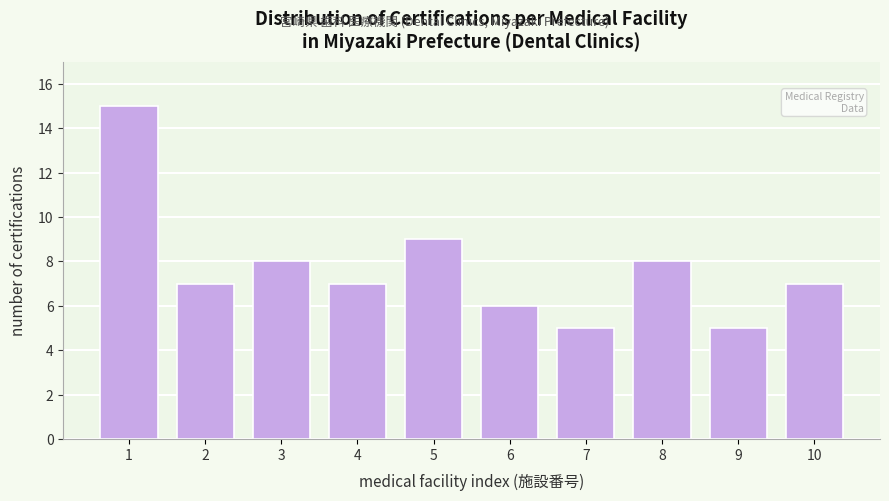

Reading right to left, what are all the values shown in this chart?

7	5	8	5	6	9	7	8	7	15